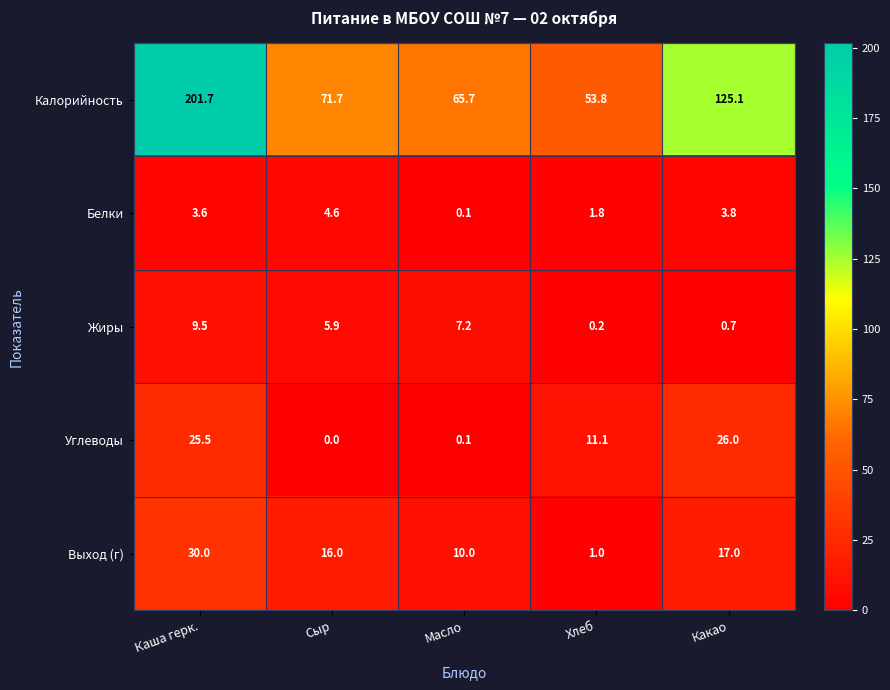

What is the difference between the maximum and minimum values in the Белки series?

4.5